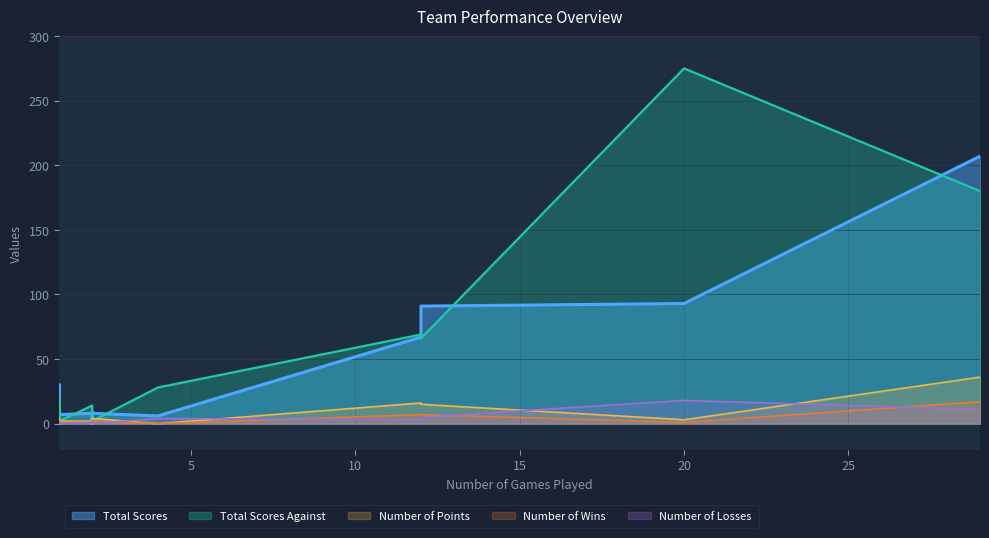

How many interior local peaks does the Total Scores Against series have?

3